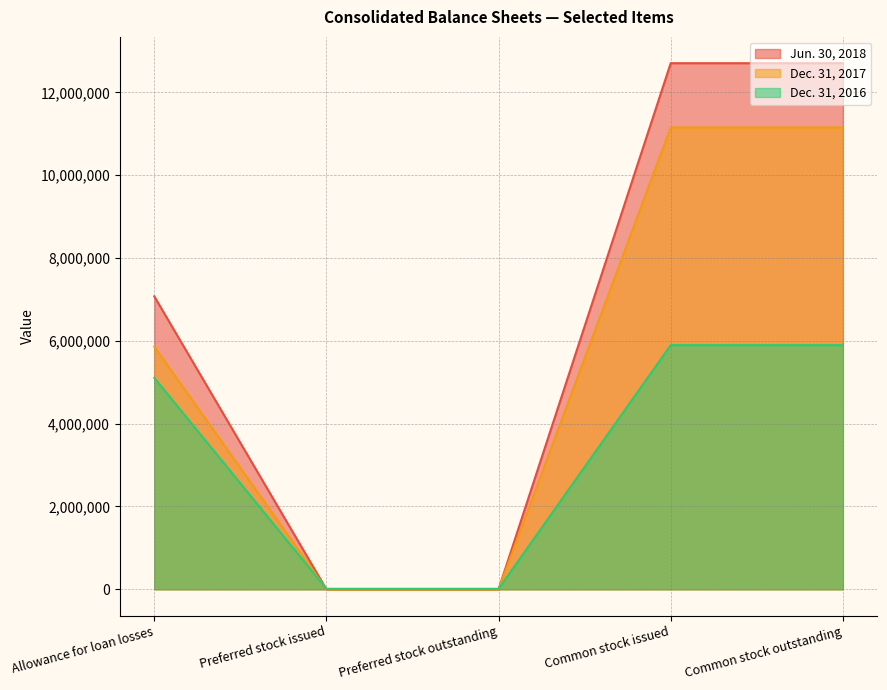

How many categories are shown in the chart?

5